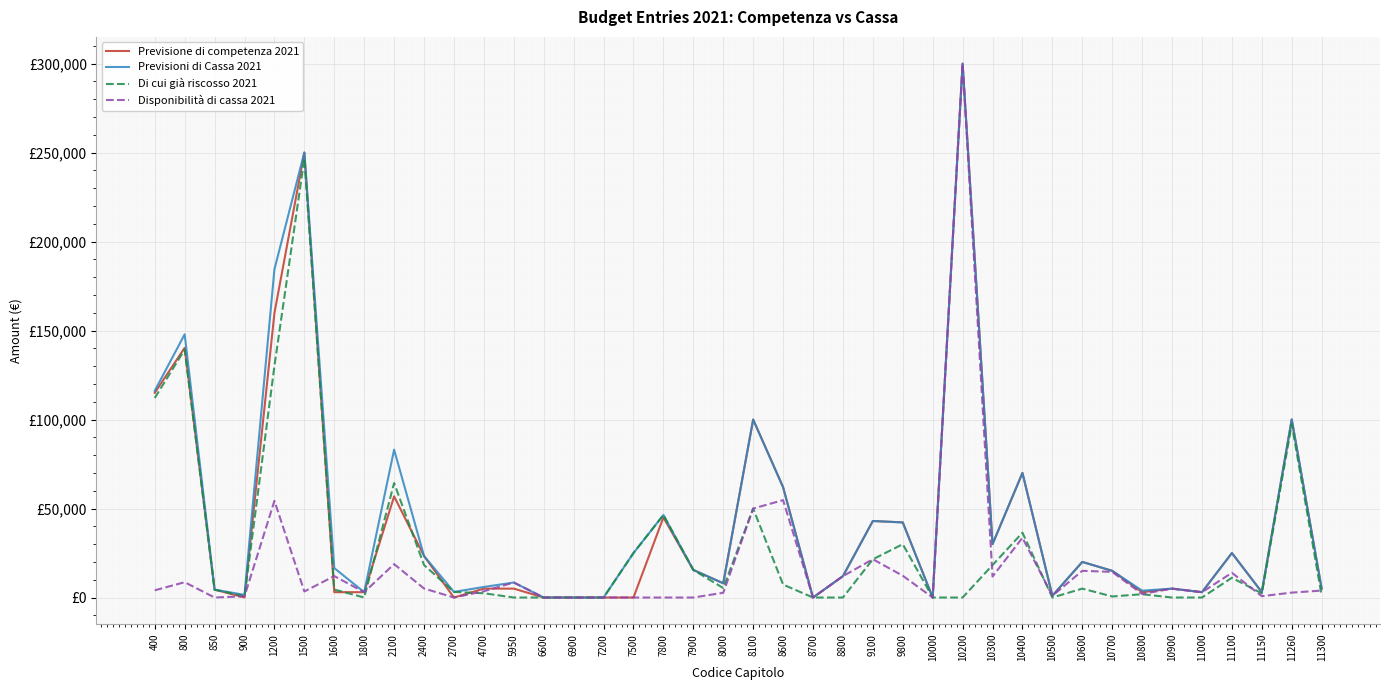

Where is the first local minimum for Disponibilità di cassa 2021?

850